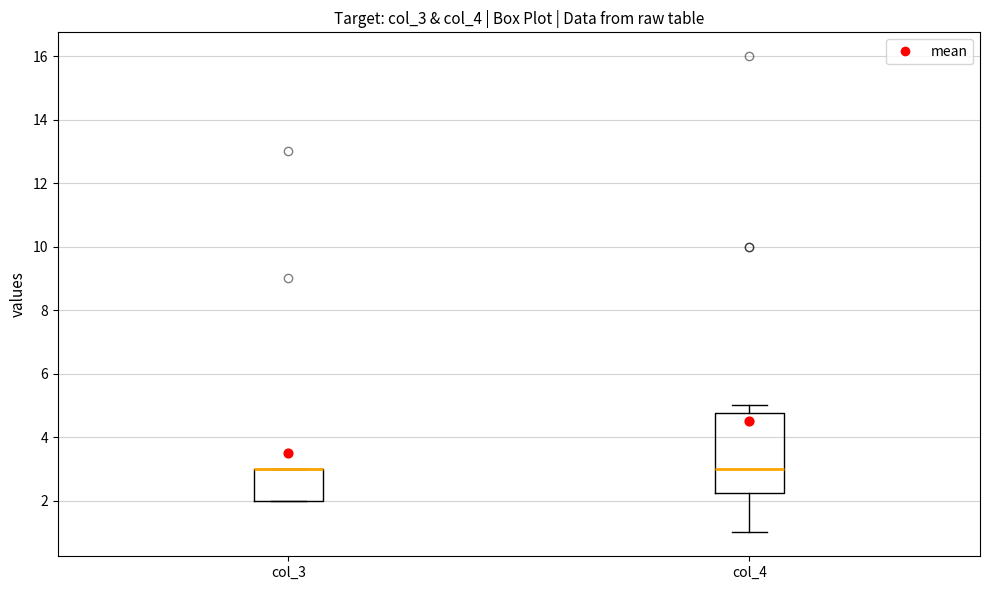

Reading left to right, transcribe this box plot: for each box, give where its median line is, the range the box spans, and where its two whiskers end, as read against the y-axis. The values are not printed on the chart, so give them approximately, as read against the axis.

col_3: median 3.0 (drawn on the box's upper edge), box 2.0 to 3.0, whiskers 2.0 to 3.0
col_4: median 3.0, box 2.2 to 4.8, whiskers 1.0 to 5.0